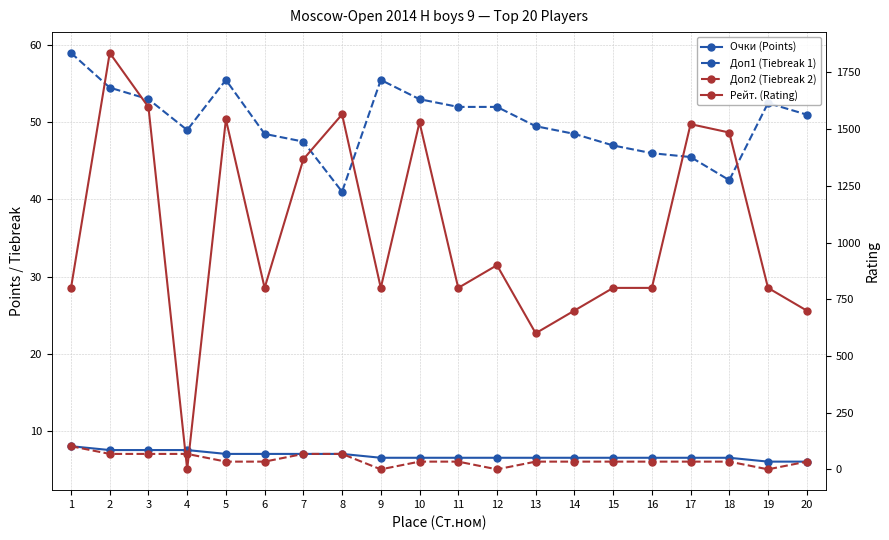

Rank the series at 16 from lowest to highest value.

Доп2 (Tiebreak 2), Очки (Points), Доп1 (Tiebreak 1), Рейт. (Rating)